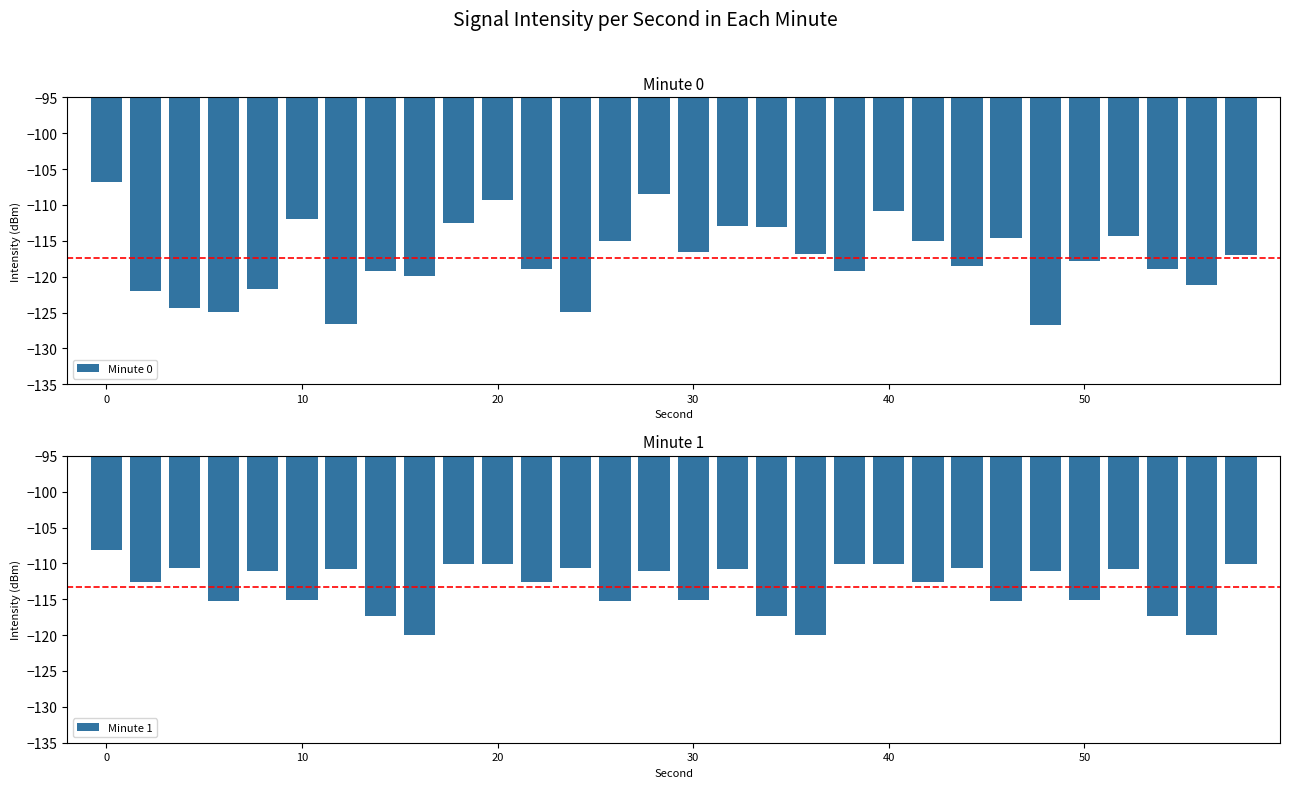

Which series has the widest spread of values?

Minute 0